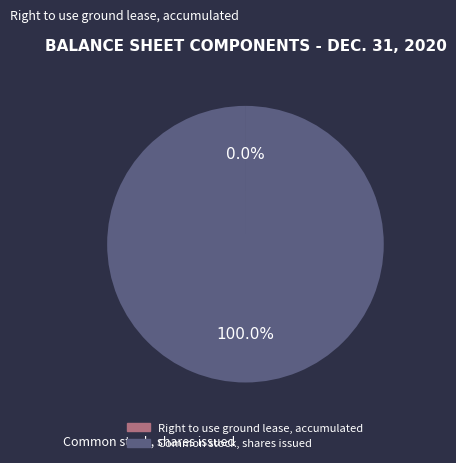

To the nearest percent, what is the average slice percentage?

50%